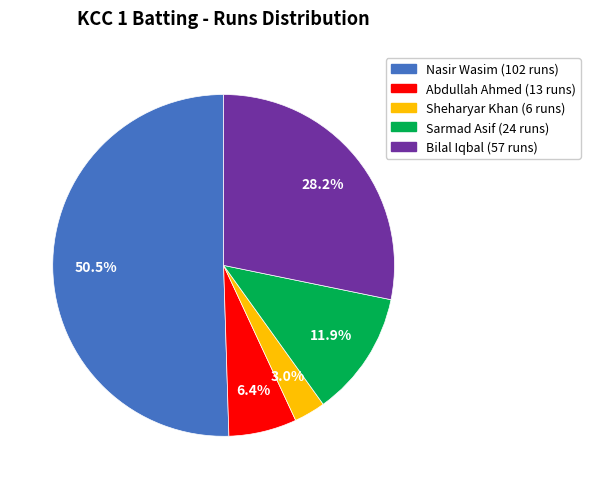

Which has a higher value, Abdullah Ahmed or Sheharyar Khan?

Abdullah Ahmed